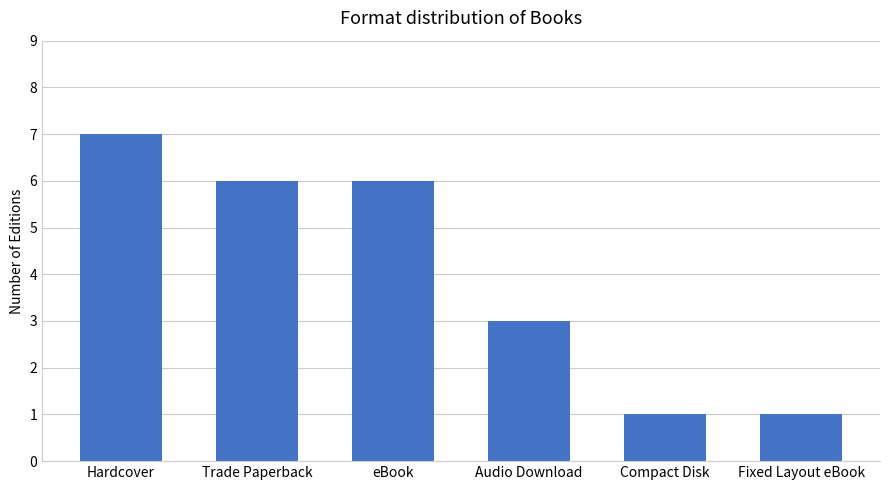

Approximately how many times larger is the value at Hardcover compared to eBook?

1.2